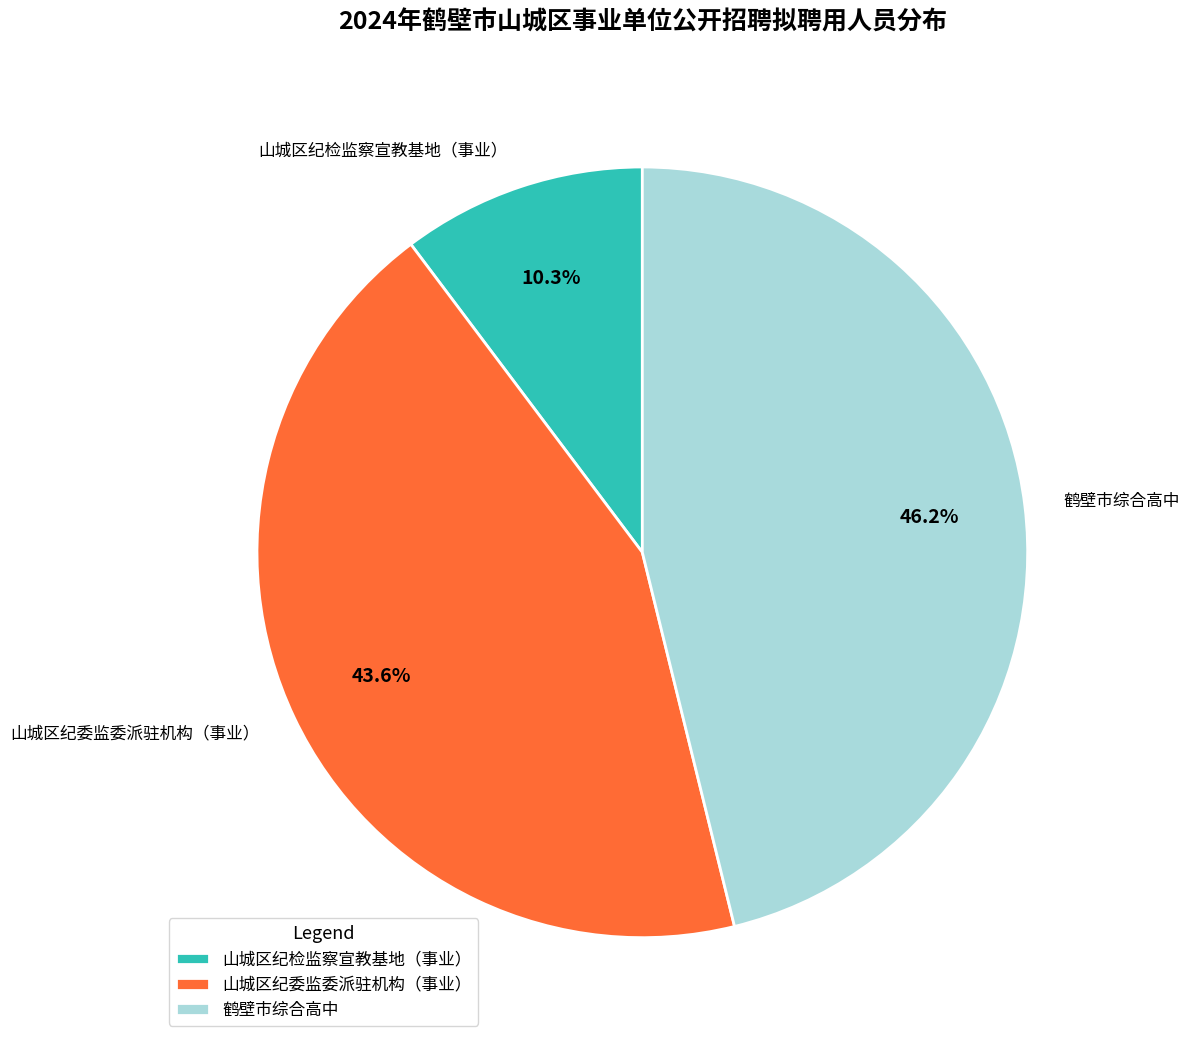

What percentage is the 山城区纪检监察宣教基地（事业） slice, to the nearest percent?

10%